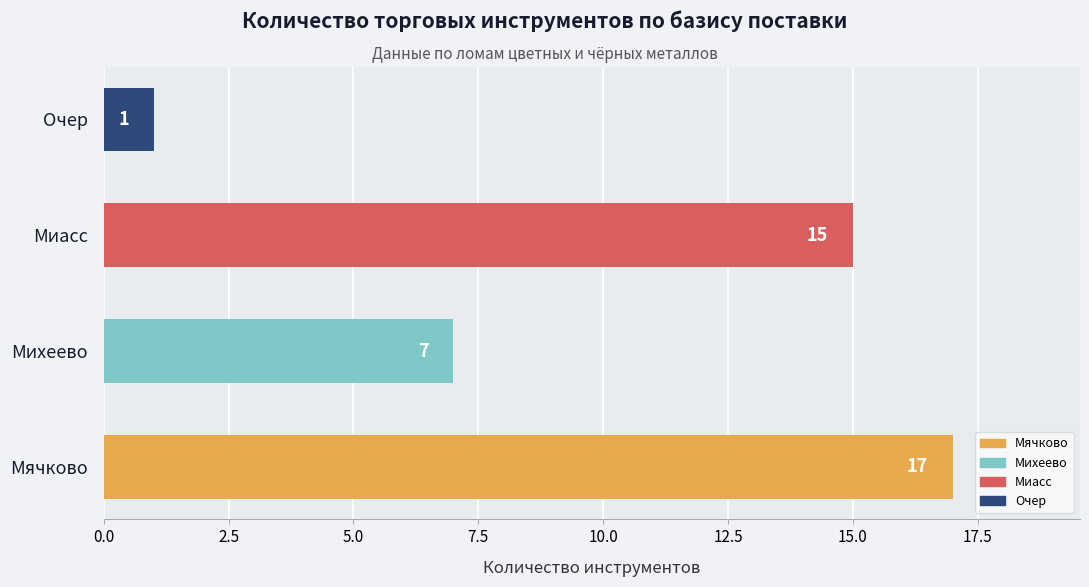

Count the number of data series in this chart.

1